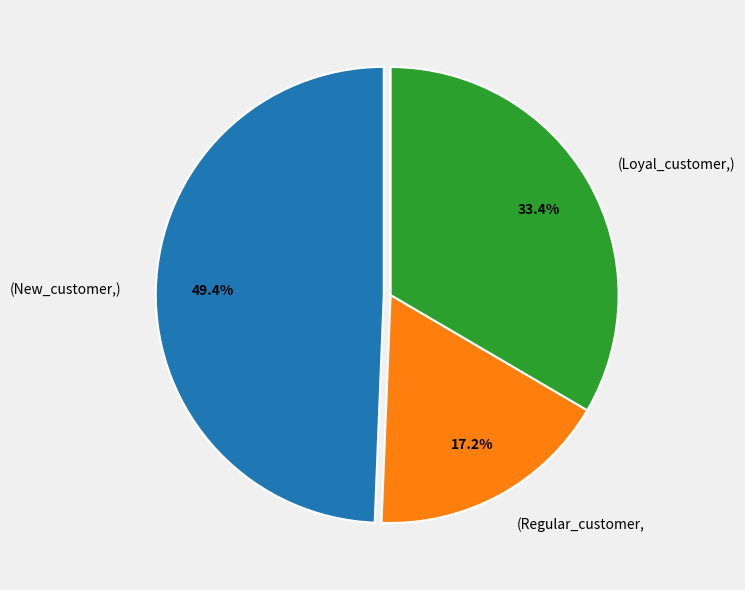

Count the number of slices in the pie.

3